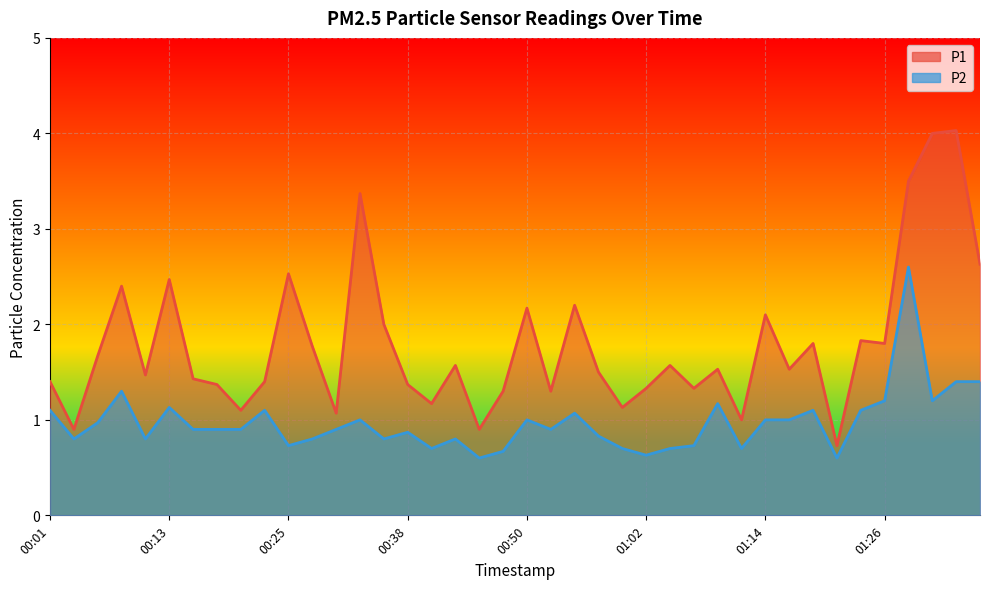

What is the greatest value displayed?

4.0